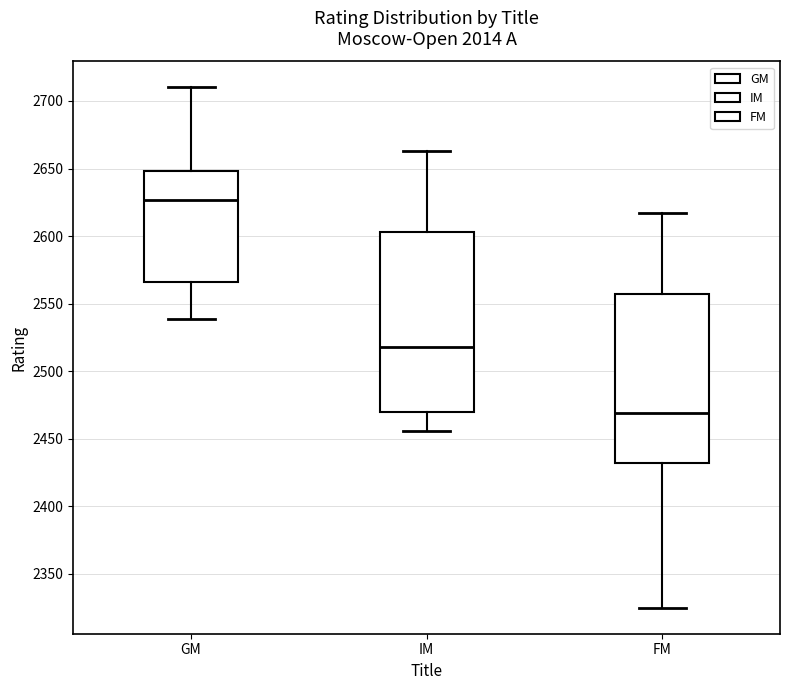

Reading left to right, read every box against the y-axis: the position of its median line, the range the box covers, and the ends of its whiskers. The values are not printed on the chart, so give them approximately, as read against the axis.

GM: median 2625, box 2565 to 2650, whiskers 2540 to 2710
IM: median 2520, box 2470 to 2605, whiskers 2455 to 2665
FM: median 2470, box 2430 to 2560, whiskers 2325 to 2615